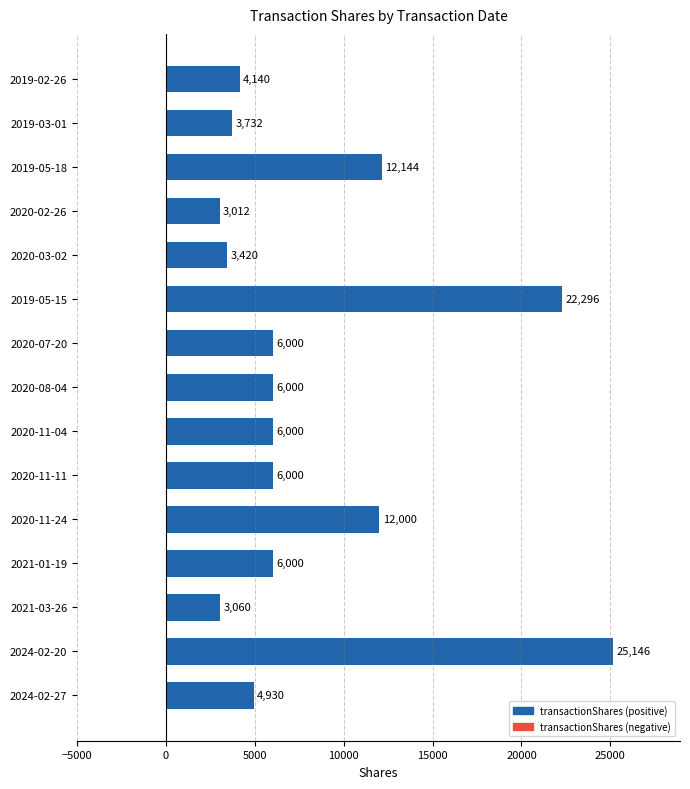

What is the greatest value displayed?

25146